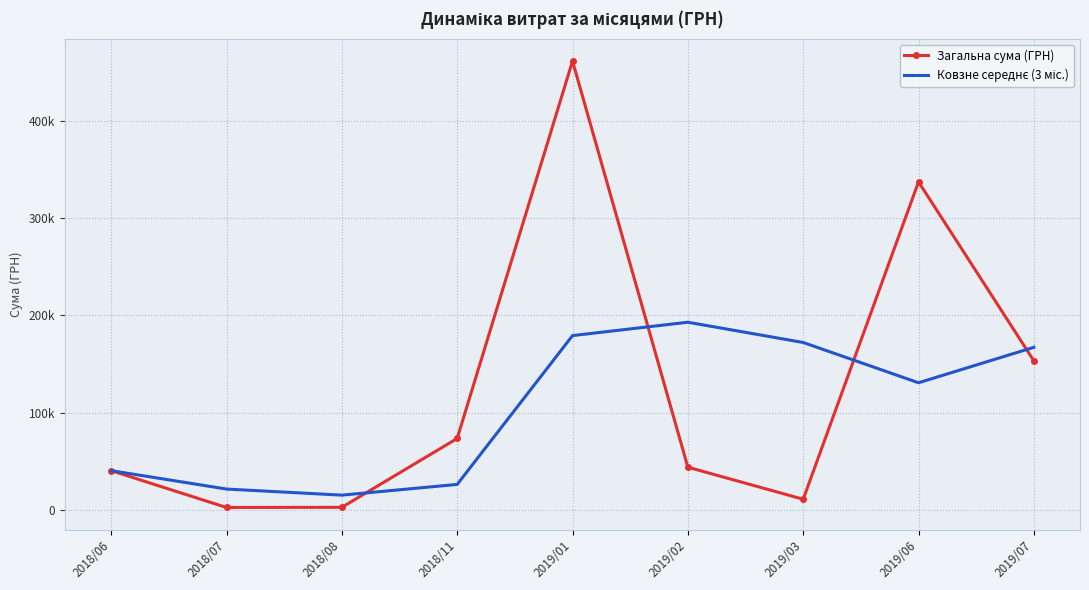

Is it true that Ковзне середнє (3 міс.) equals 32963.1 at 2018/07?

False